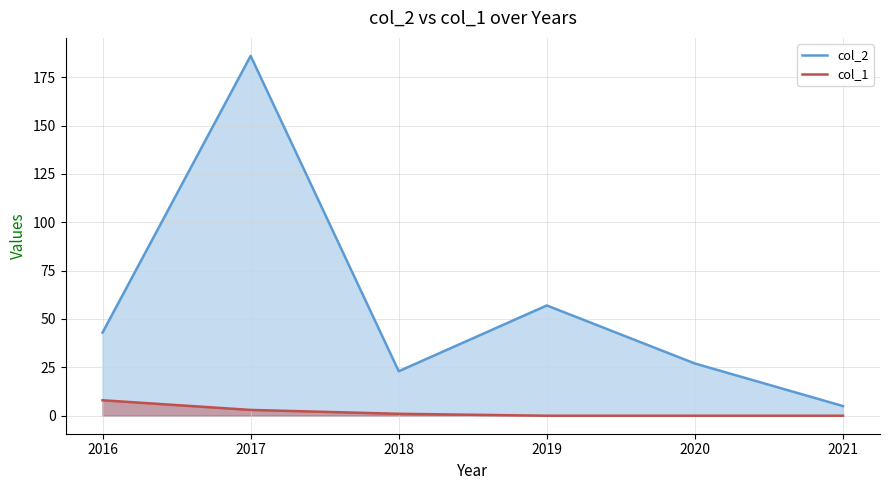

True or false: col_2 has more than 2 points higher than both neighbors.

False